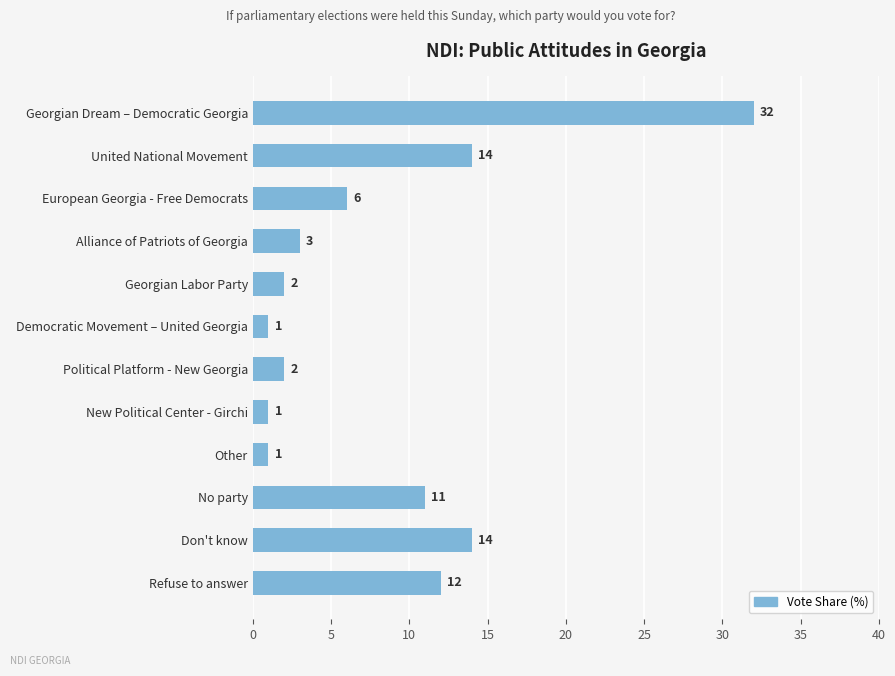

True or false: the data shows 10 at European Georgia - Free Democrats.

False